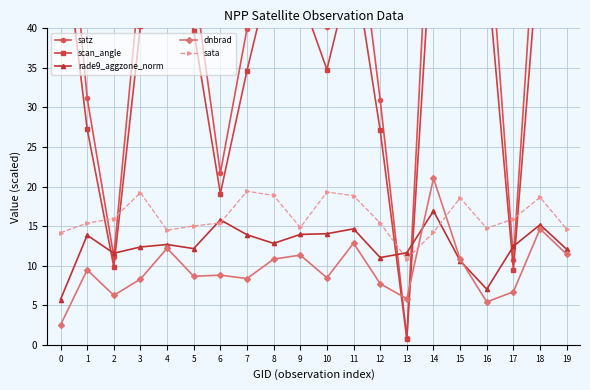

Reading right to left, what are all the values shown in this chart?

satz: 61.0	62.4	10.7	56.8	66.0	68.0	0.9	30.9	58.0	40.1	52.0	57.9	40.0	21.7	46.2	61.2	46.9	11.2	31.2	68.0
scan_angle: 50.8	51.7	9.5	47.8	54.0	55.2	0.8	27.1	48.7	34.8	44.2	48.6	34.7	19.1	39.7	50.9	40.3	9.9	27.3	55.2
rade9_aggzone_norm: 12.1	15.2	12.5	7.0	10.6	16.9	11.6	11.0	14.7	14.0	14.0	12.8	13.9	15.8	12.2	12.7	12.4	11.6	13.9	5.7
dnbrad: 11.4	14.7	6.7	5.4	10.8	21.1	5.8	7.7	12.9	8.5	11.3	10.8	8.4	8.8	8.7	12.2	8.3	6.3	9.5	2.5
sata: 14.6	18.6	15.9	14.7	18.6	14.2	10.8	15.4	18.8	19.3	14.8	18.9	19.4	15.4	15.0	14.5	19.2	16.0	15.4	14.2